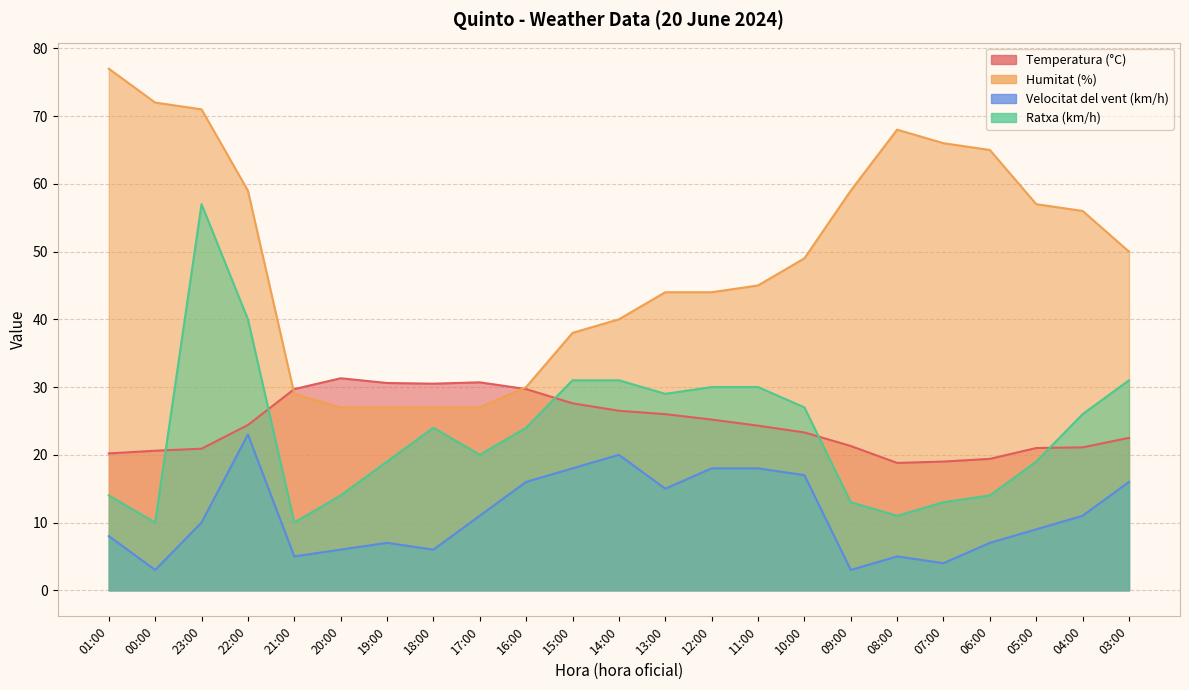

What is the smallest value displayed?

3.0